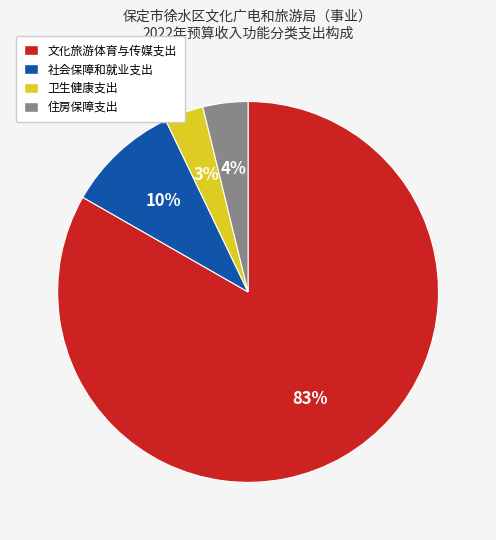

How many slices are in this pie chart?

4